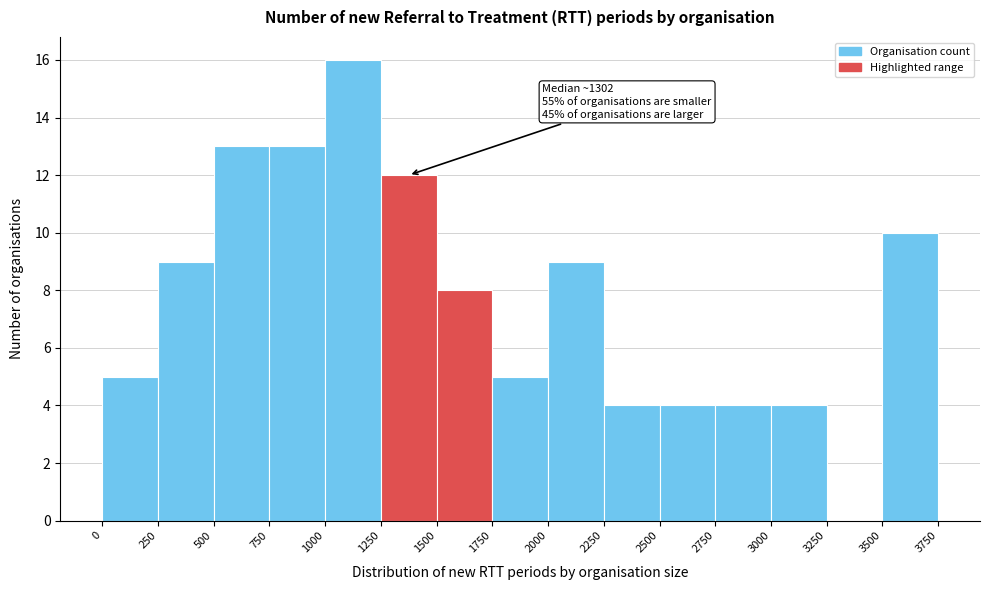

Which range on the x-axis has the tallest bar?

1000 to 1250